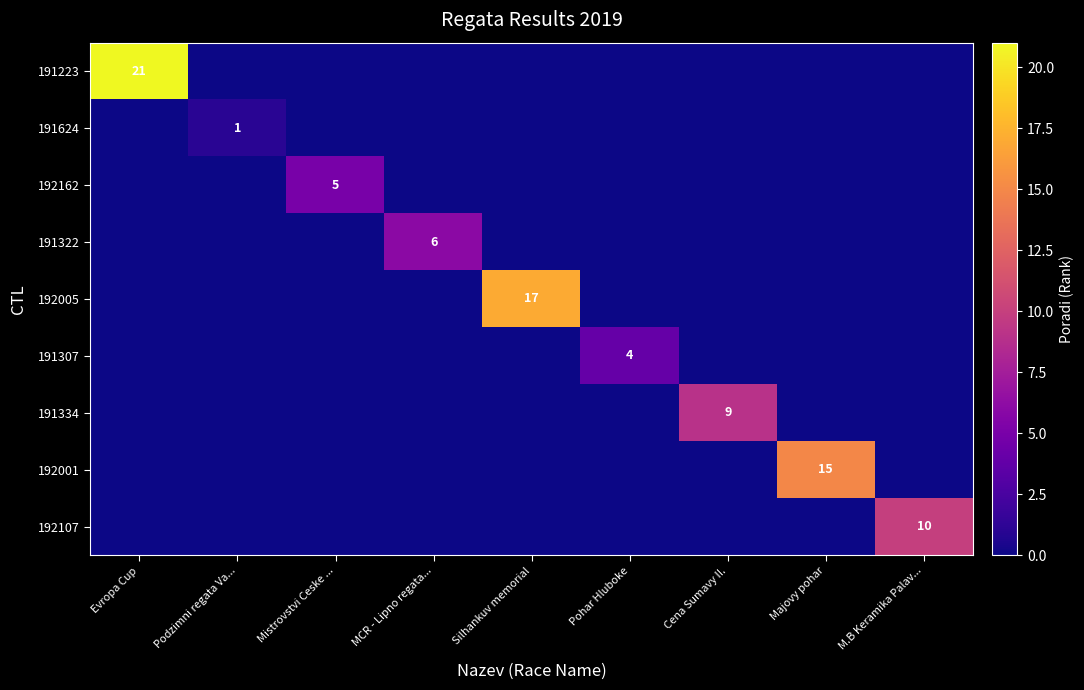

Which category has the lowest value in the 191223 series?

Podzimni regata Va...